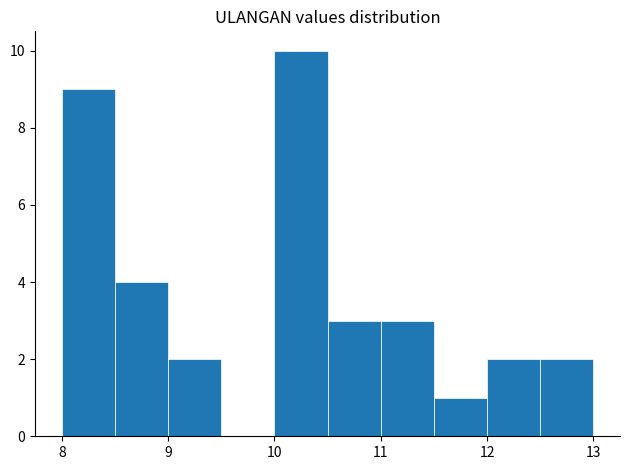

What is the height of the bar covering 12.5 to 13.0 on the x-axis? The values are not printed on the chart, so give them approximately, as read against the axis.

2